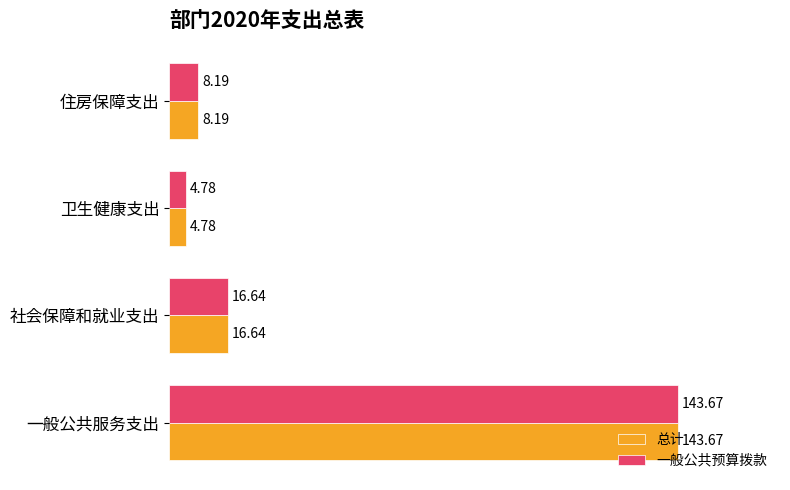

What is the difference between the maximum and minimum values in the 总计 series?

138.9